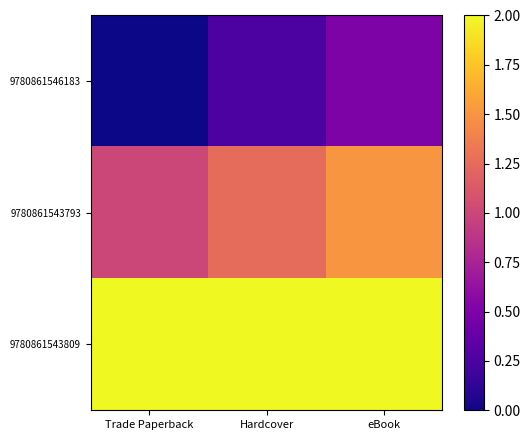

Reading left to right, transcribe all the data shown in this chart.

9780861546183: Trade Paperback=0.0	Hardcover=0.2	eBook=0.5
9780861543793: Trade Paperback=1.0	Hardcover=1.2	eBook=1.5
9780861543809: Trade Paperback=2.0	Hardcover=2.2	eBook=2.5